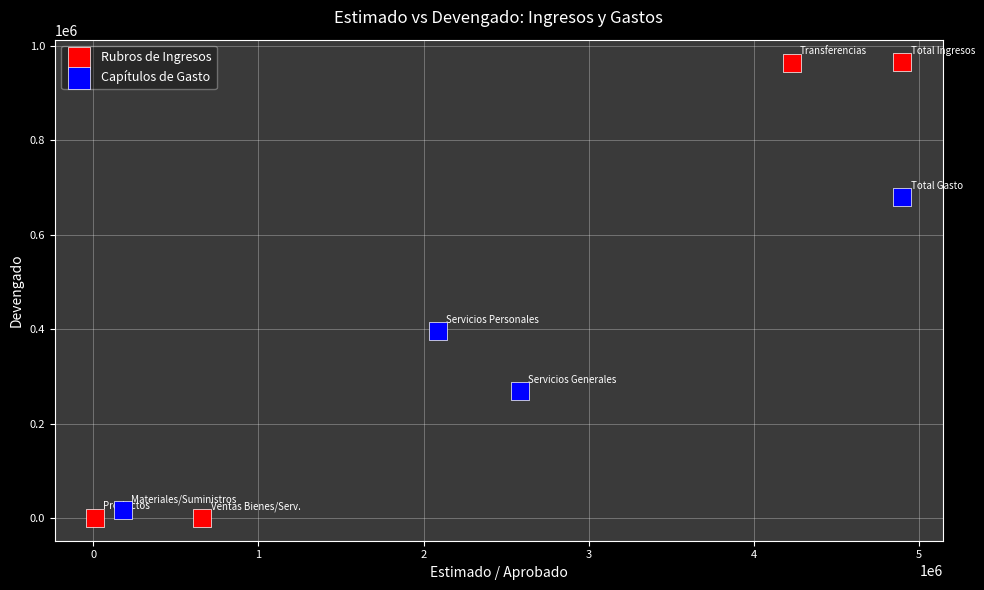

What are all the series names shown in the legend?

Rubros de Ingresos, Capítulos de Gasto